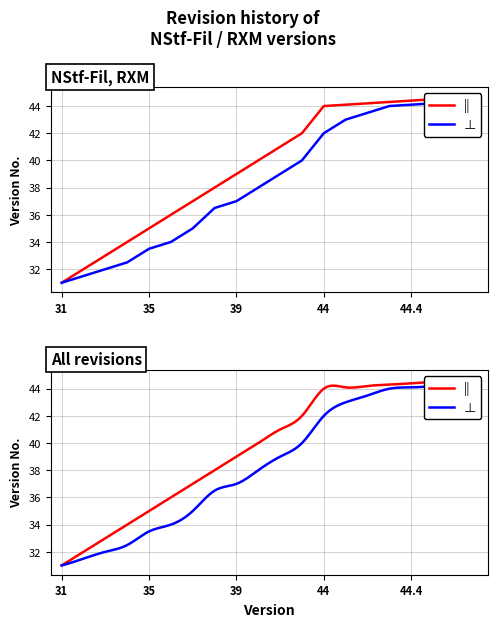

True or false: || has more than 0 interior local peaks.

False